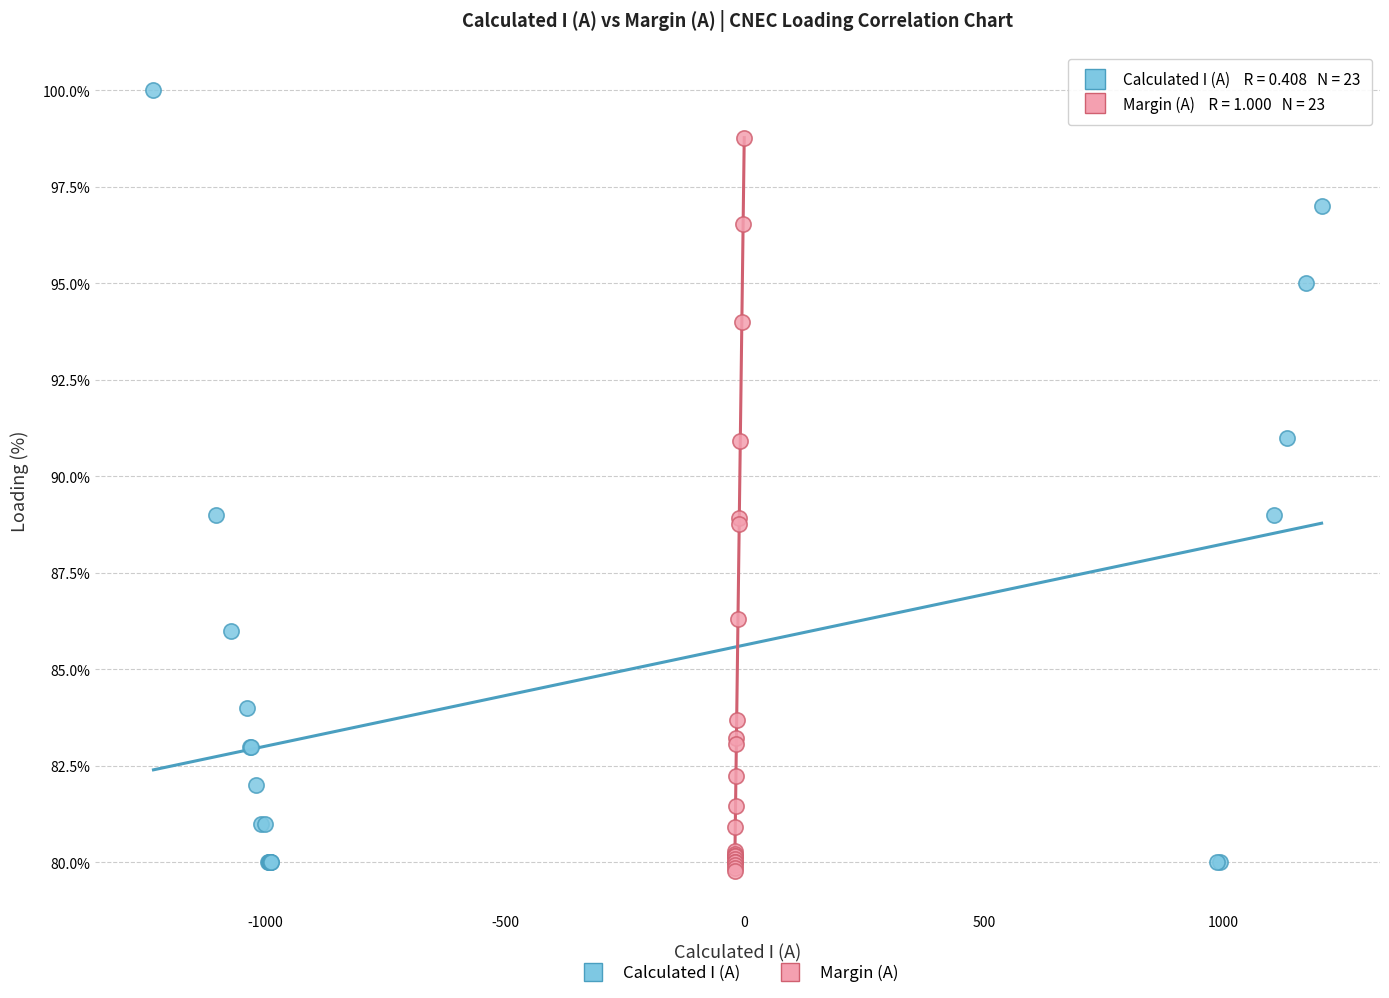

Which series has the widest spread of Y values?

Calculated I (A)